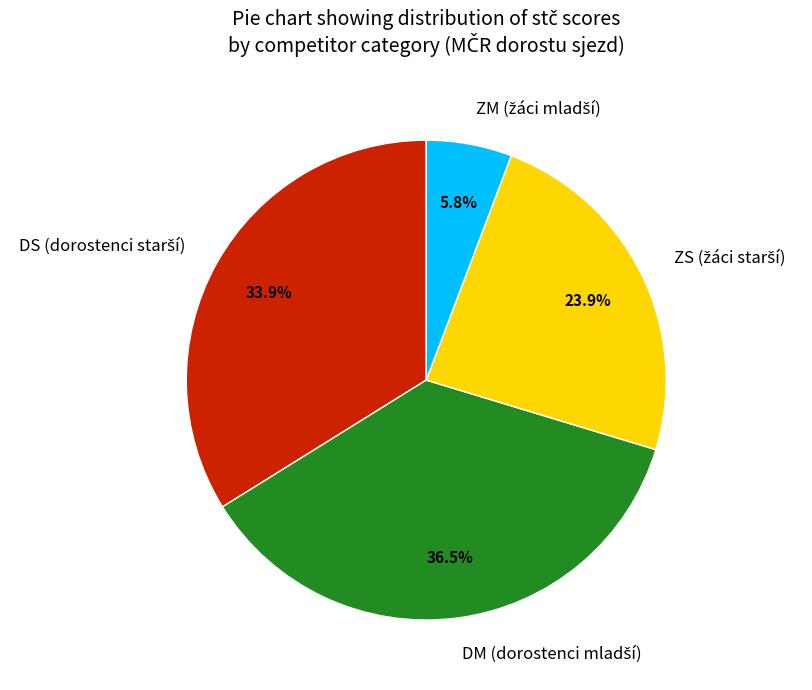

Is there a majority slice in this chart?

No